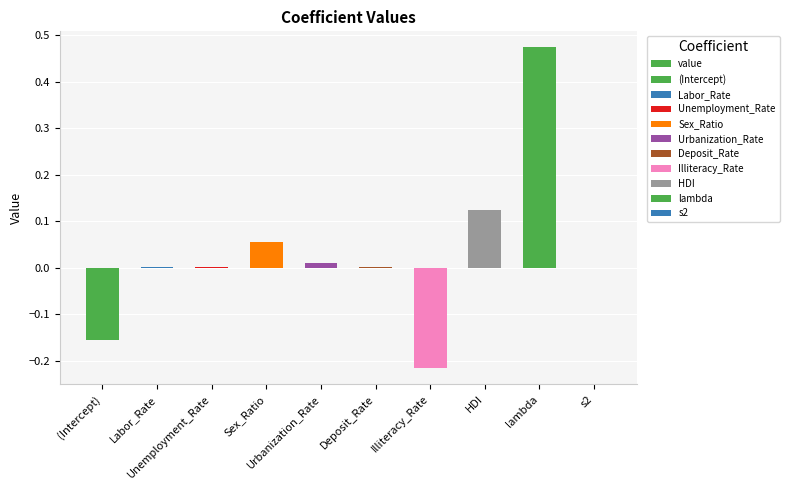

What is the sum of all values?

0.3